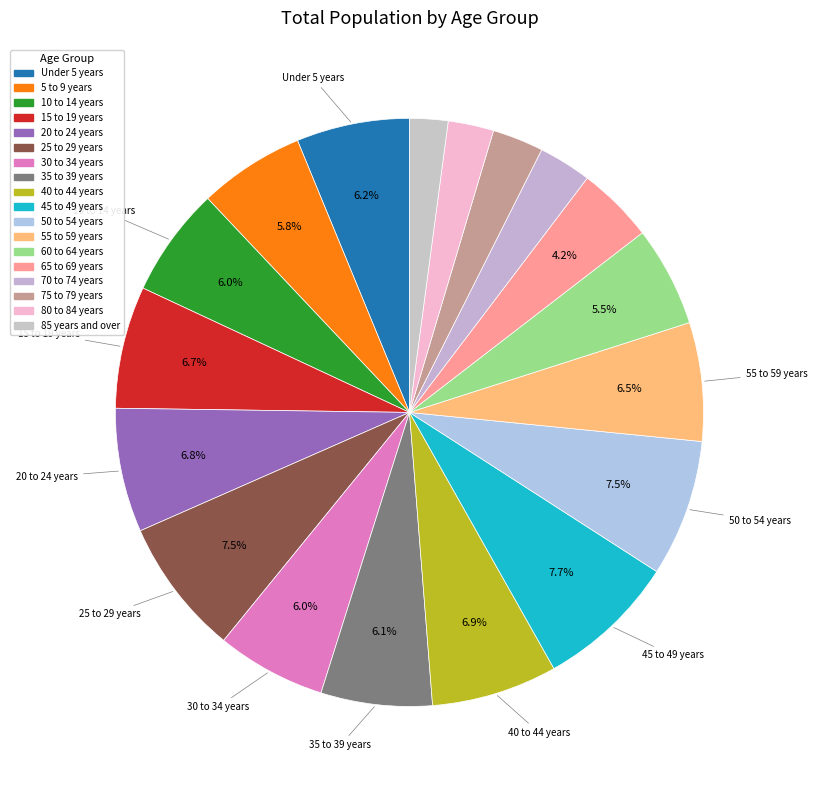

What percentage is the 35 to 39 years slice, to the nearest percent?

6%